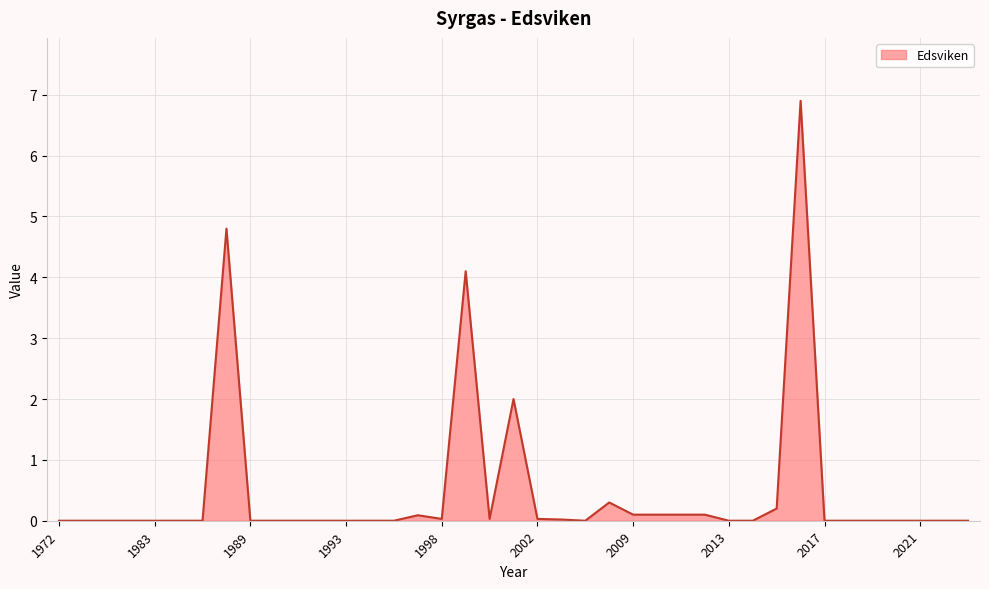

What is the sum of all values?

18.9